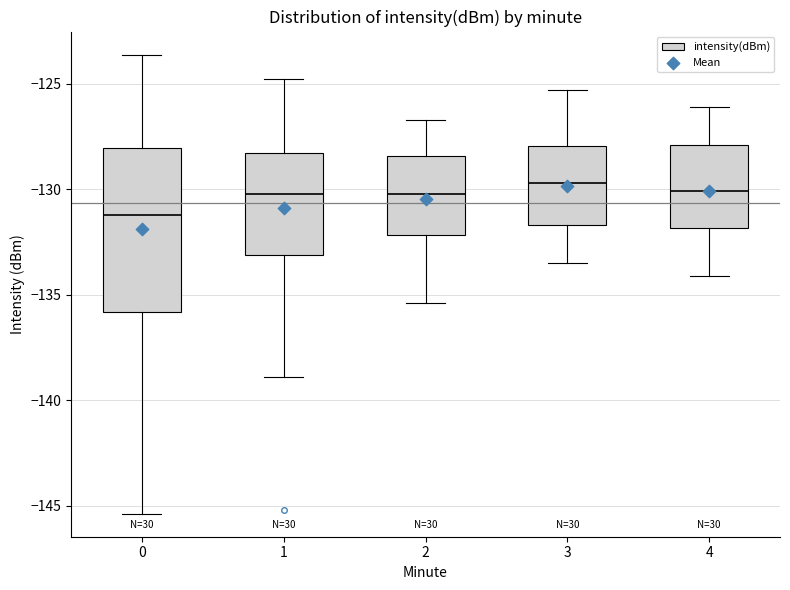

Which box is the tallest, from its lower edge to its upper edge?

0